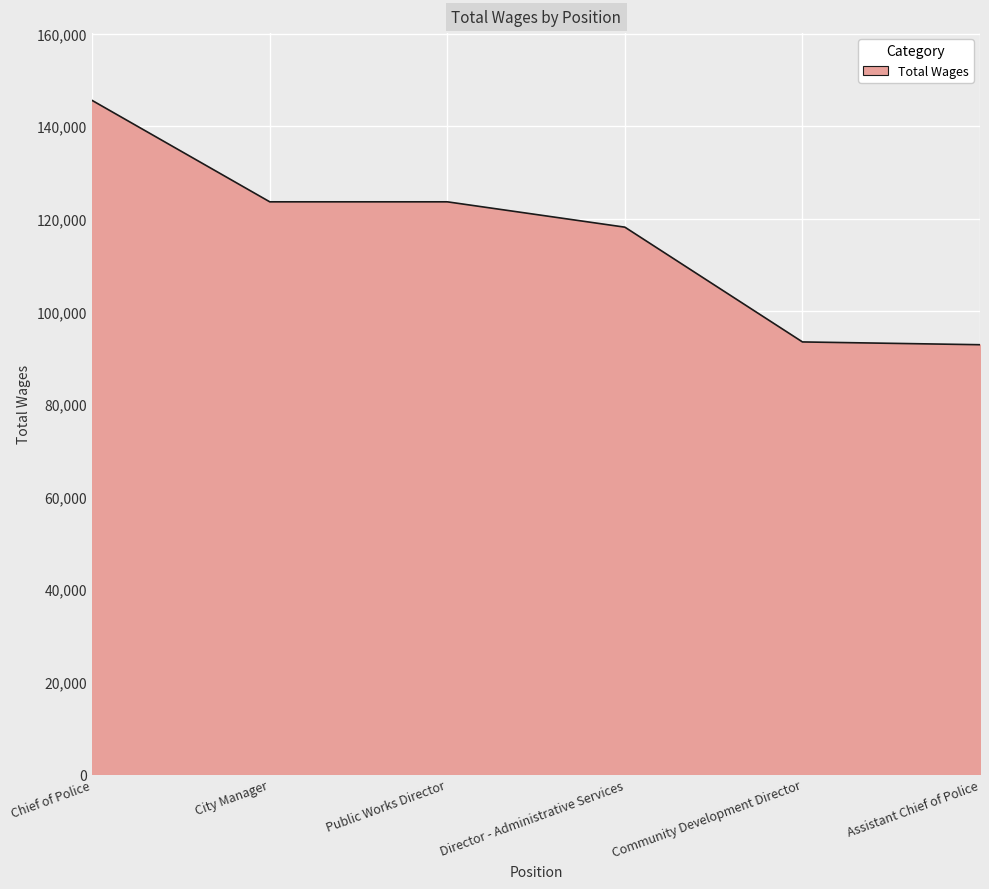

How many lines are shown in the chart?

1